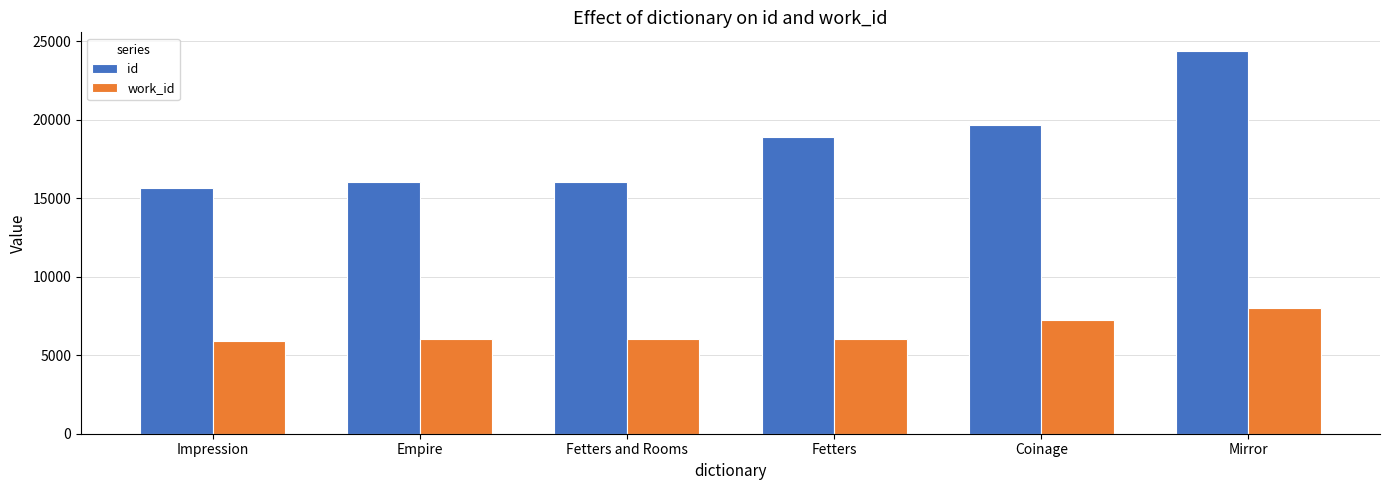

Which category has the lowest value in the id series?

Impression